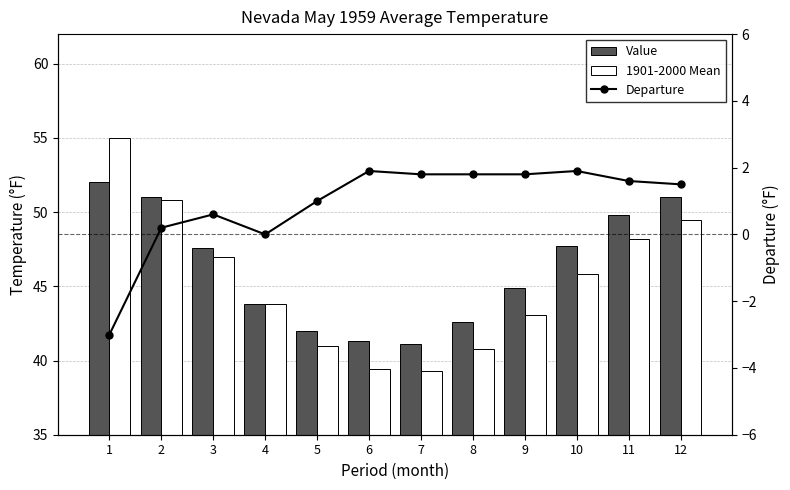

List the labels in order of Departure value, largest first.

6, 10, 7, 8, 9, 11, 12, 5, 3, 2, 4, 1